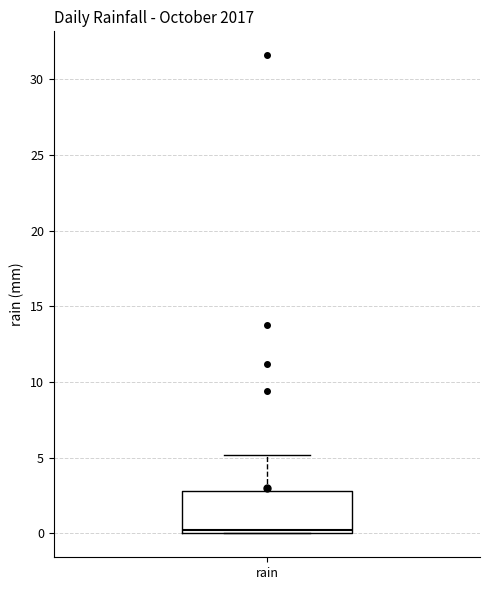

Where is the lower edge of the box for rain on the y-axis? The values are not printed on the chart, so give them approximately, as read against the axis.

0